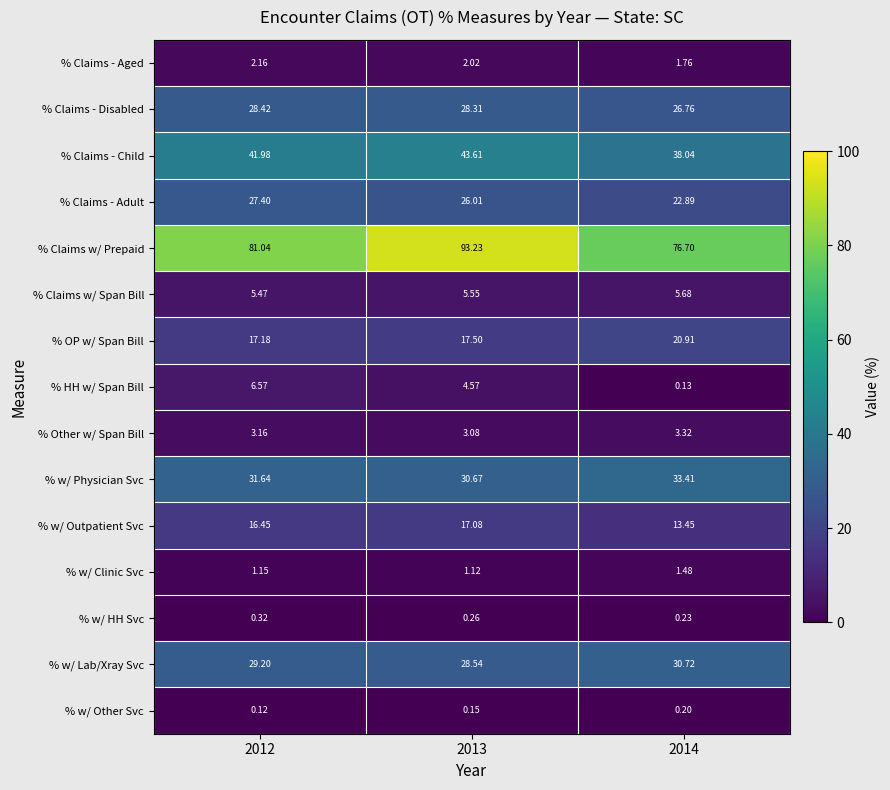

Between 2013 and 2014, which series saw the biggest shift?

% Claims w/ Prepaid